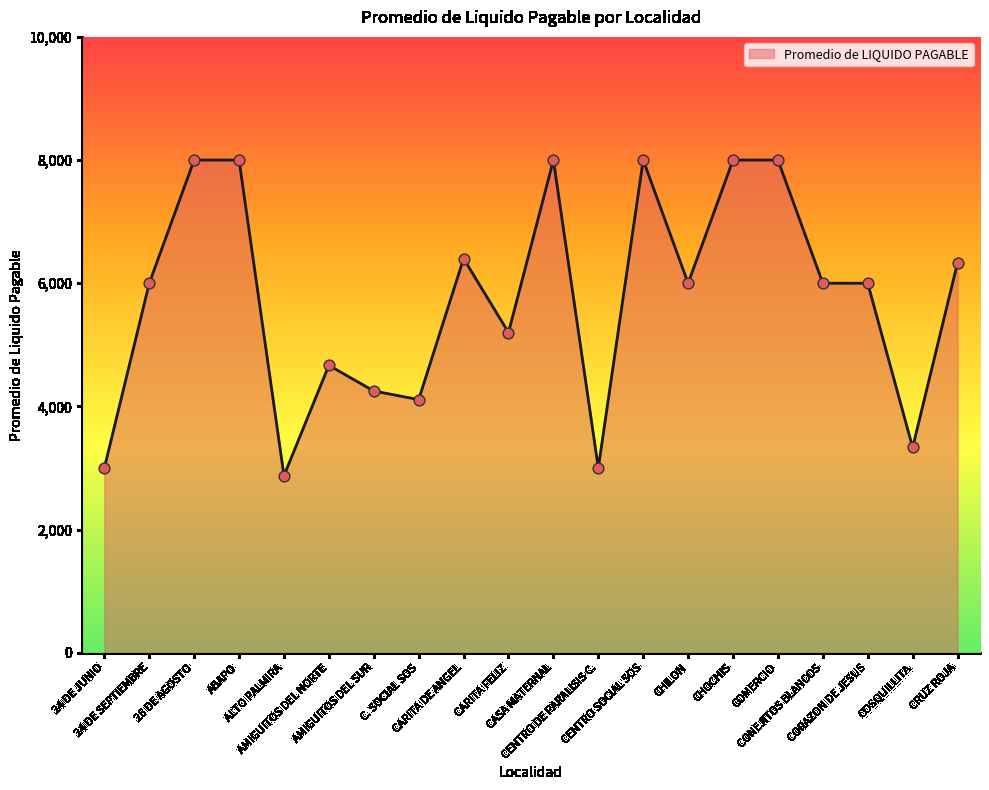

What is the change in value from 24 DE JUNIO to AMIGUITOS DEL SUR?

+1250.0